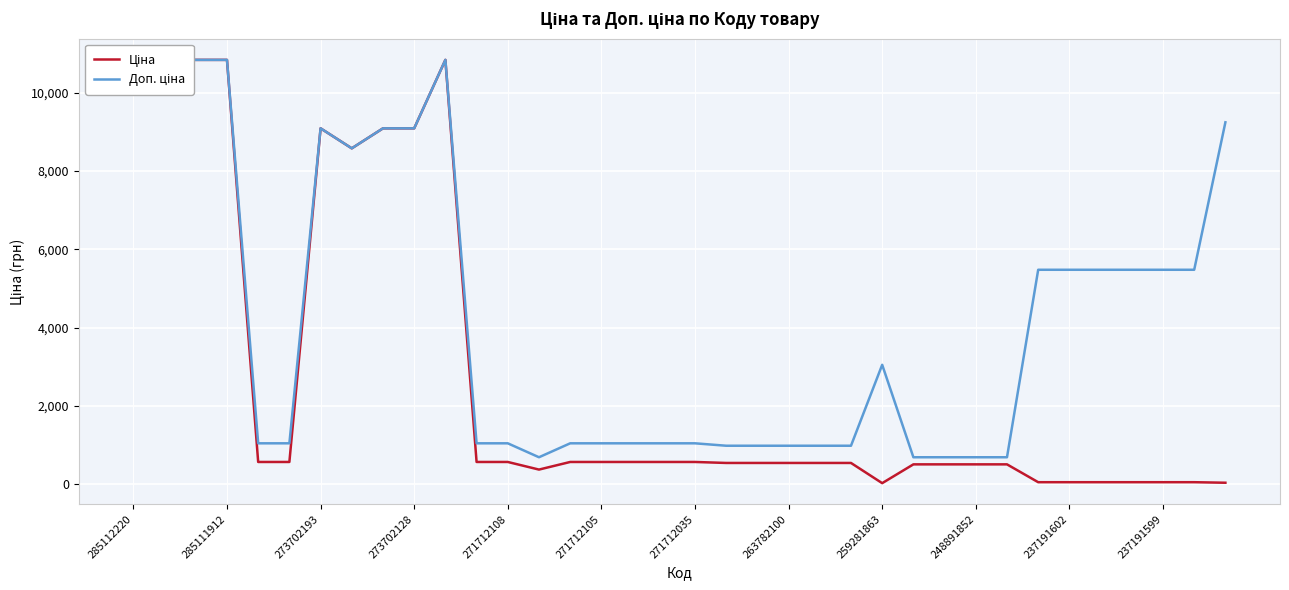

Which series contains the highest Y value?

Ціна